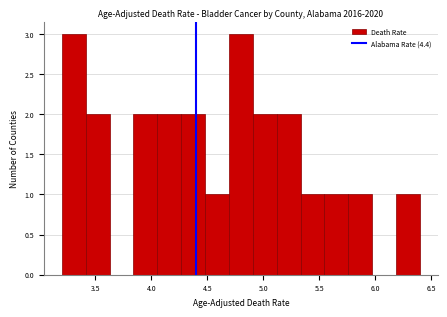

Reading left to right, transcribe this chart: for each bar, give the range it covers on the x-axis and its height. Neither the bar edges nor the heights are printed on the chart, so give them approximately, as read against the axes.

3.20 to 3.40: 3
3.40 to 3.65: 2
3.65 to 3.85: 0
3.85 to 4.05: 2
4.05 to 4.25: 2
4.25 to 4.50: 2
4.50 to 4.70: 1
4.70 to 4.90: 3
4.90 to 5.10: 2
5.10 to 5.35: 2
5.35 to 5.55: 1
5.55 to 5.75: 1
5.75 to 5.95: 1
5.95 to 6.20: 0
6.20 to 6.40: 1